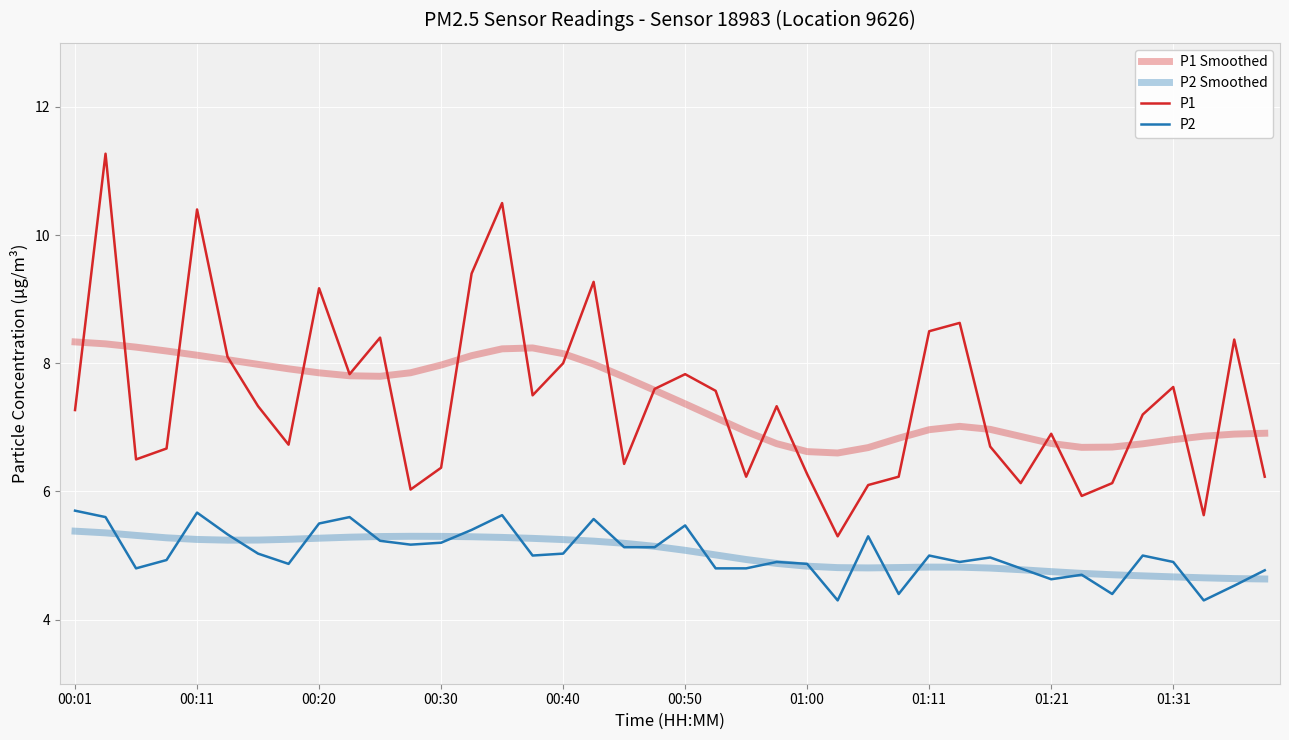

Reading right to left, what are all the values shown in this chart?

P1 Smoothed: 6.9	6.9	6.9	6.8	6.7	6.7	6.7	6.7	6.9	7.0	7.0	7.0	6.8	6.7	6.6	6.6	6.7	6.9	7.2	7.4	7.6	7.8	8.0	8.2	8.2	8.2	8.1	8.0	7.9	7.8	7.8	7.9	7.9	8.0	8.1	8.1	8.2	8.3	8.3	8.3
P2 Smoothed: 4.6	4.6	4.7	4.7	4.7	4.7	4.7	4.7	4.8	4.8	4.8	4.8	4.8	4.8	4.8	4.8	4.9	4.9	5.0	5.1	5.1	5.2	5.2	5.2	5.3	5.3	5.3	5.3	5.3	5.3	5.3	5.3	5.3	5.2	5.2	5.3	5.3	5.3	5.4	5.4
P1: 6.2	8.4	5.6	7.6	7.2	6.1	5.9	6.9	6.1	6.7	8.6	8.5	6.2	6.1	5.3	6.3	7.3	6.2	7.6	7.8	7.6	6.4	9.3	8.0	7.5	10.5	9.4	6.4	6.0	8.4	7.8	9.2	6.7	7.3	8.1	10.4	6.7	6.5	11.3	7.3
P2: 4.8	4.5	4.3	4.9	5.0	4.4	4.7	4.6	4.8	5.0	4.9	5.0	4.4	5.3	4.3	4.9	4.9	4.8	4.8	5.5	5.1	5.1	5.6	5.0	5.0	5.6	5.4	5.2	5.2	5.2	5.6	5.5	4.9	5.0	5.3	5.7	4.9	4.8	5.6	5.7